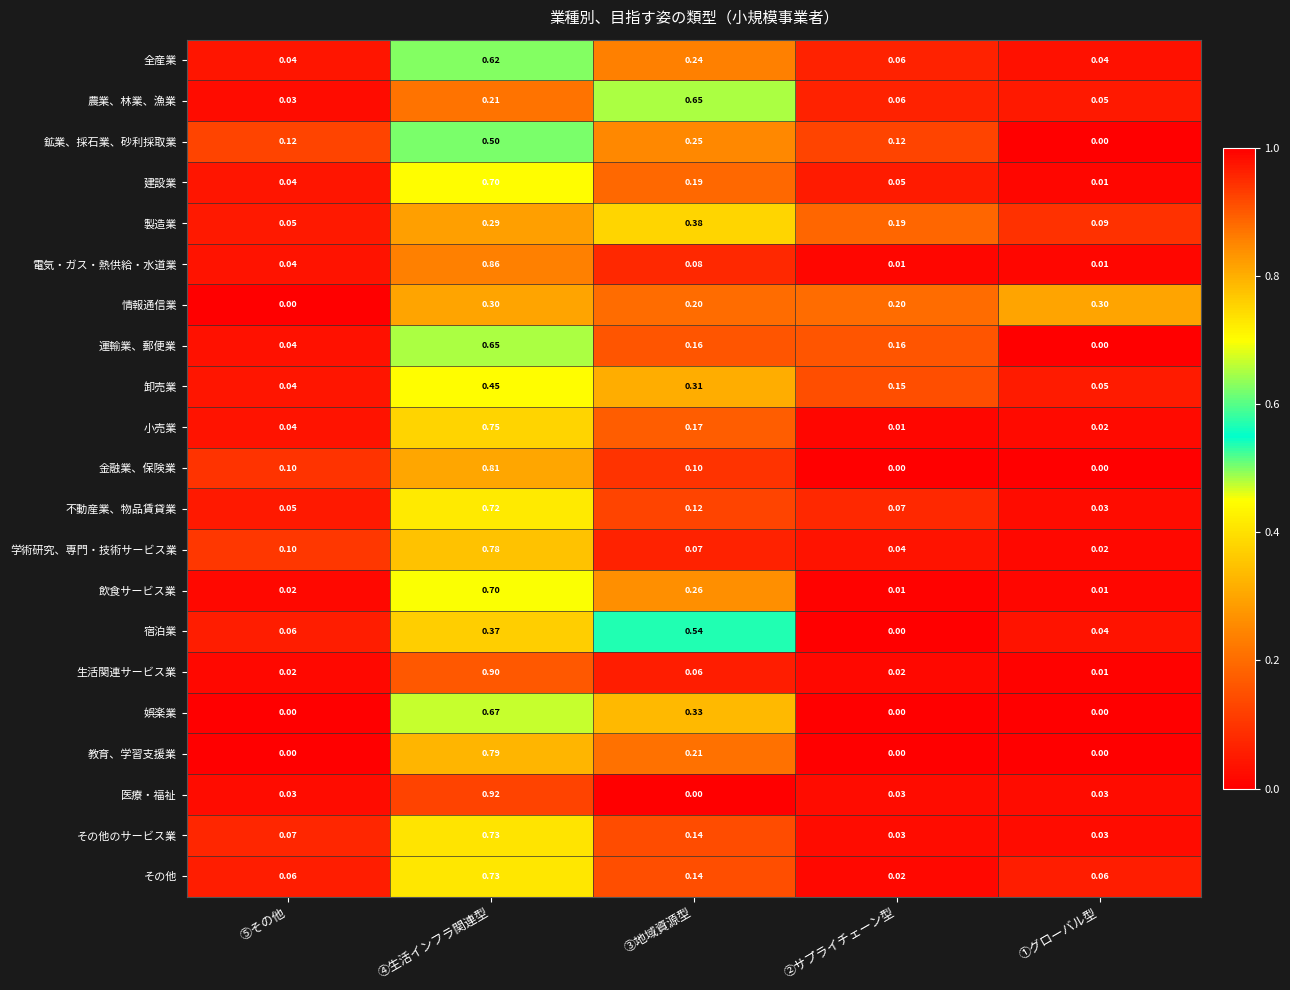

Is the value of 娯楽業 at ③地域資源型 greater than the value of 教育、学習支援業 at ⑤その他?

Yes